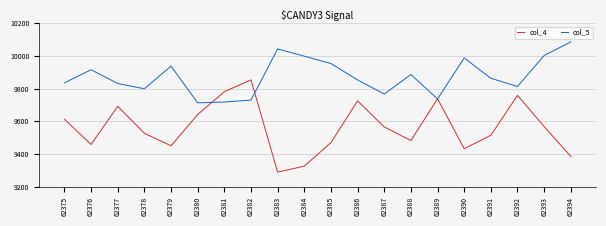

What is the difference between the highest and lowest values at 62381?

63